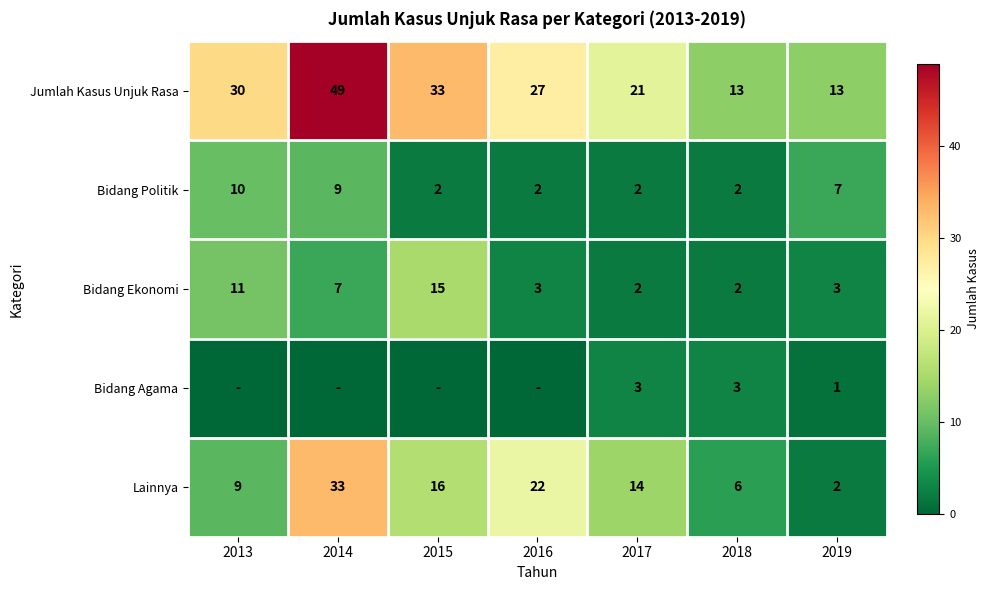

How many distinct data groups are displayed?

5